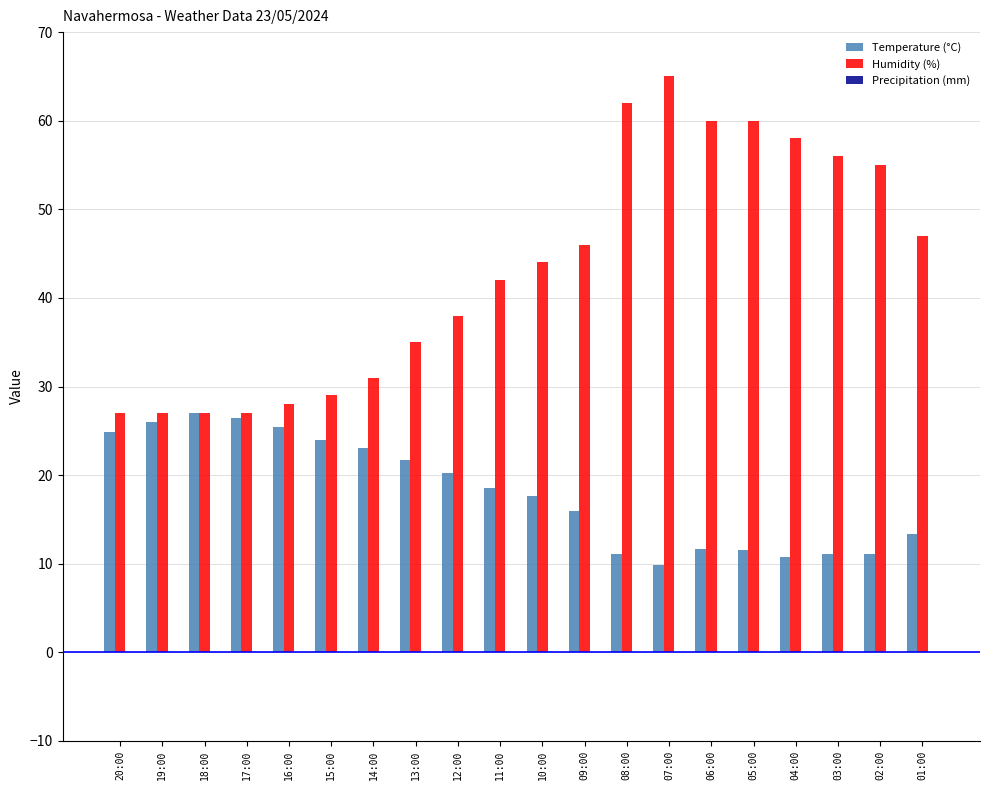

What is the spread (max minus min) of values at 04:00?

47.2